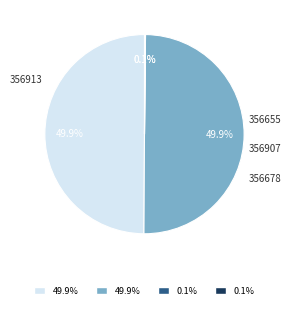

Rank the categories by value from lowest to highest.

356913, 356678, 356655, 356907